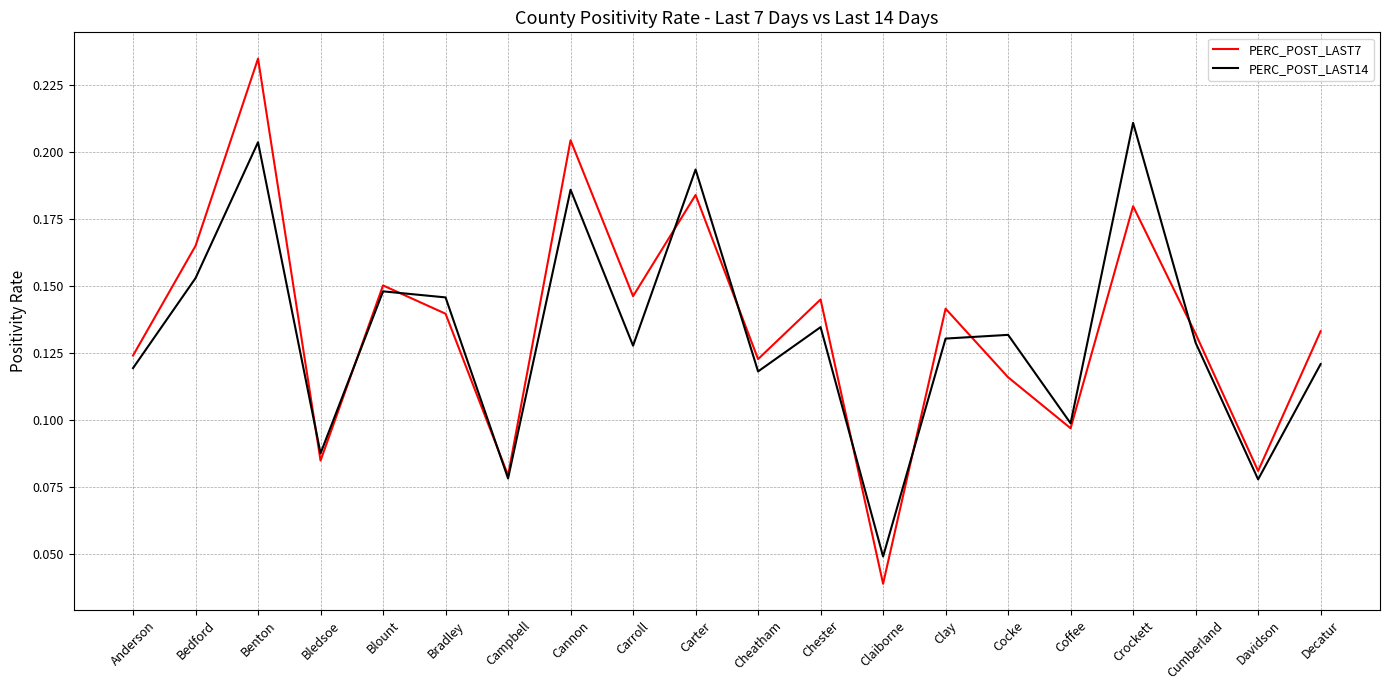

What position from the left is Carroll?

9